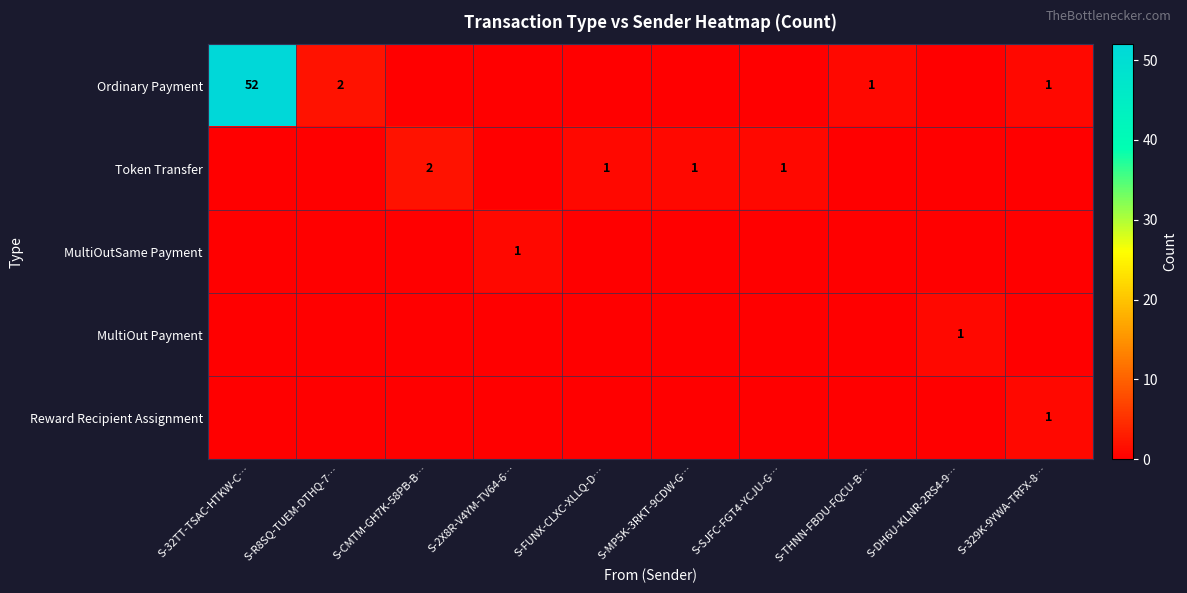

Is it true that Ordinary Payment equals 0 at S-329K-9YWA-TRFX-8…?

False